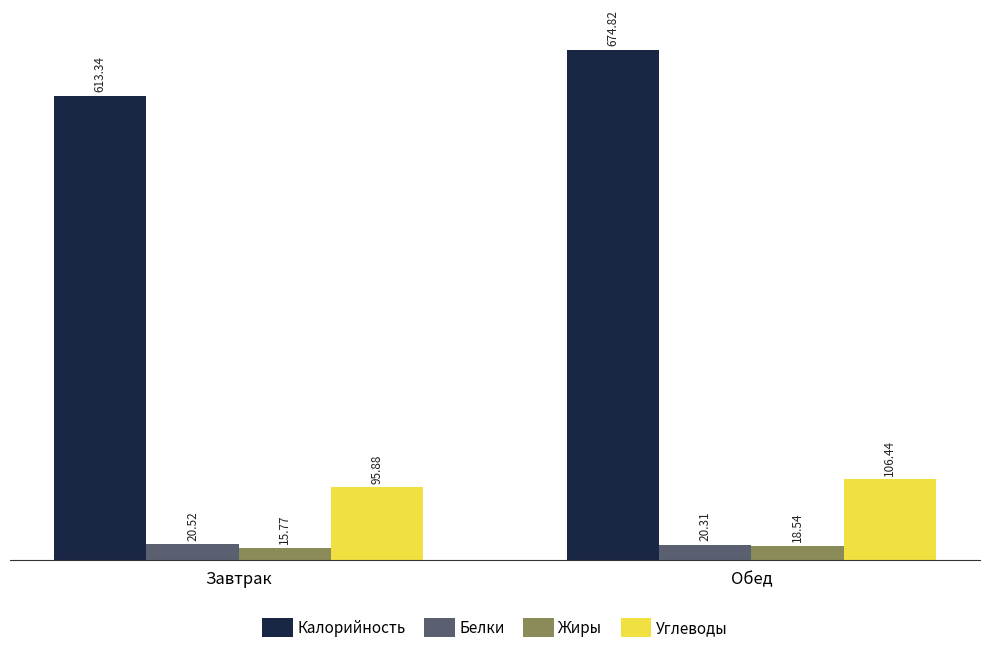

What is the minimum value for Белки?

20.3